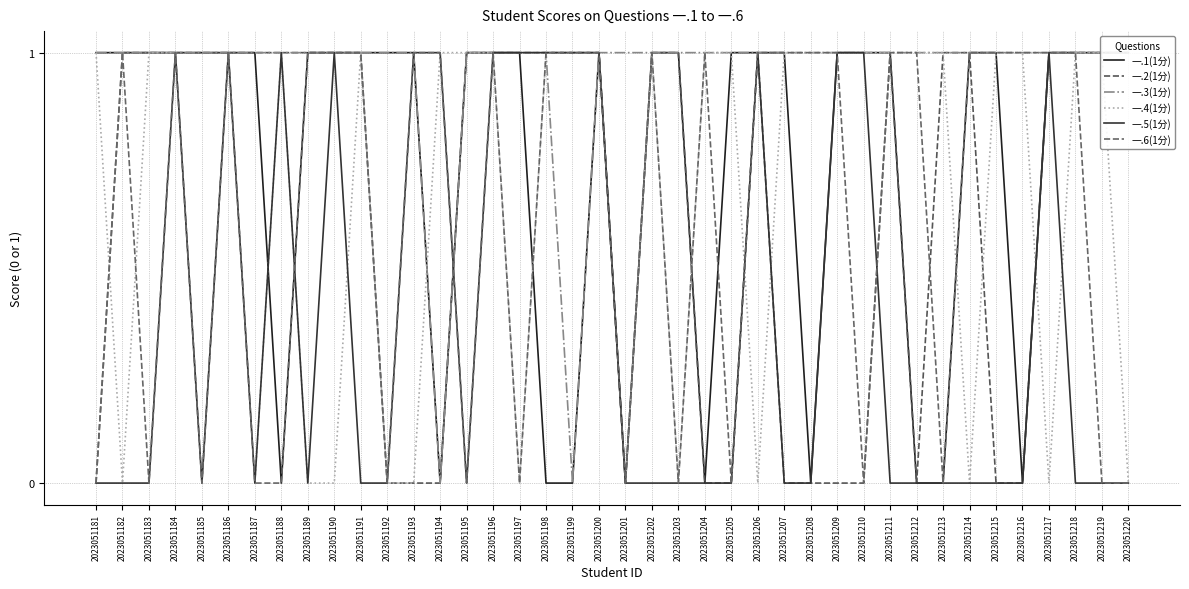

Which has a higher value, 2023051208 or 2023051216?

2023051208